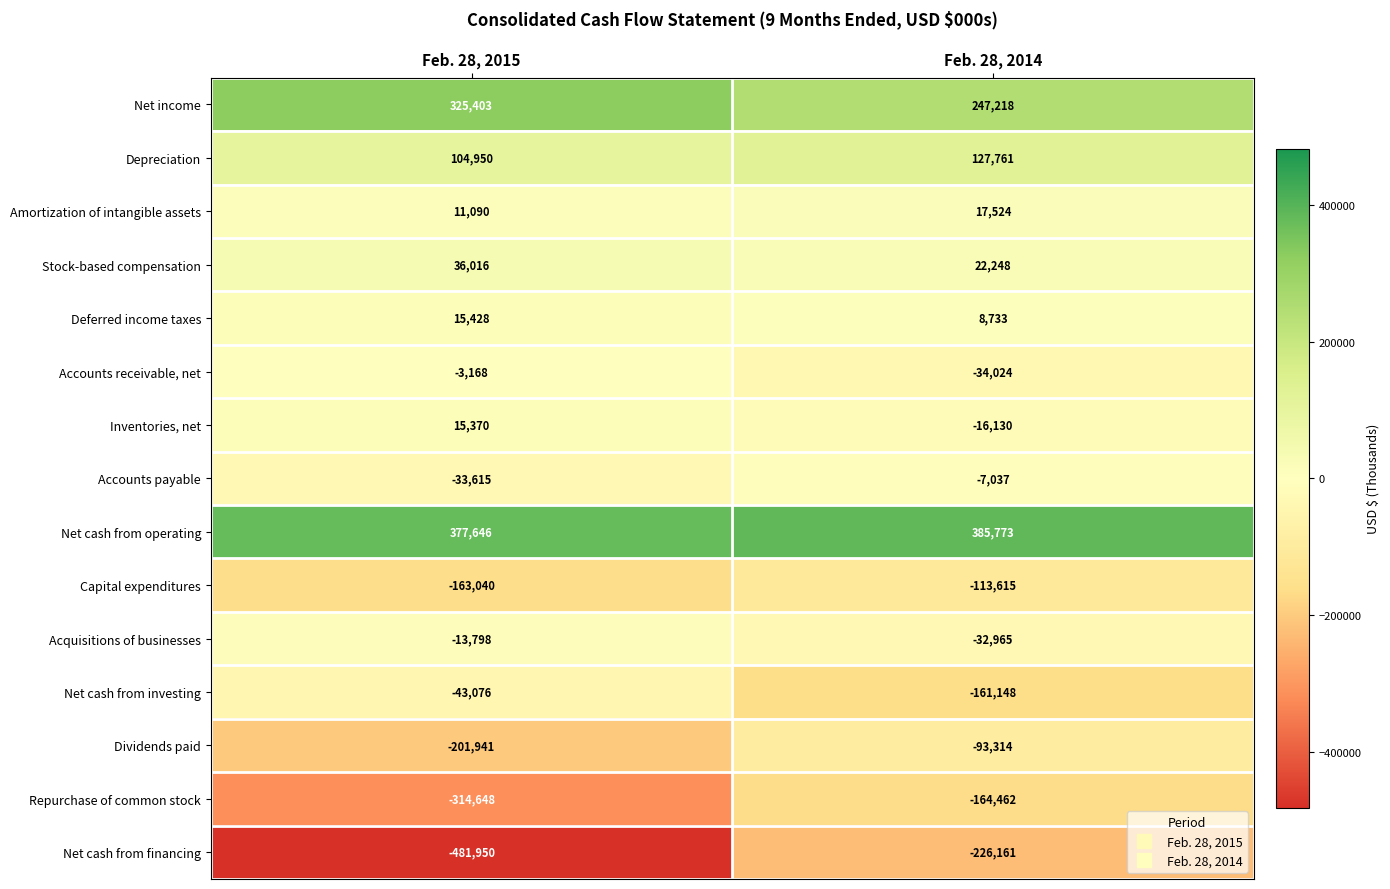

Is it true that Stock-based compensation equals 50190 at Feb. 28, 2015?

False